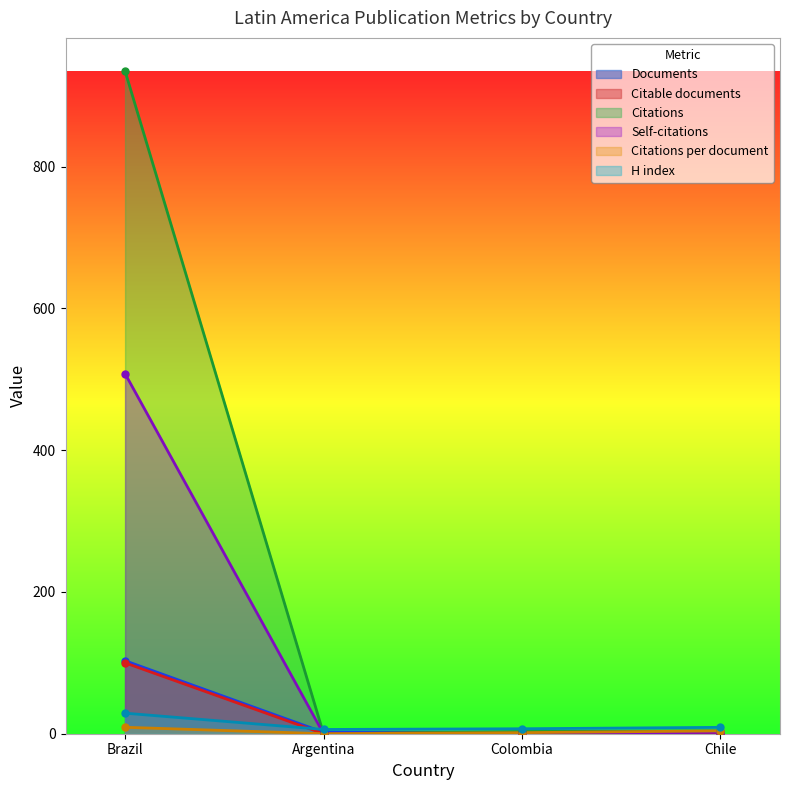

Where does the H index series first go above 9?

Brazil